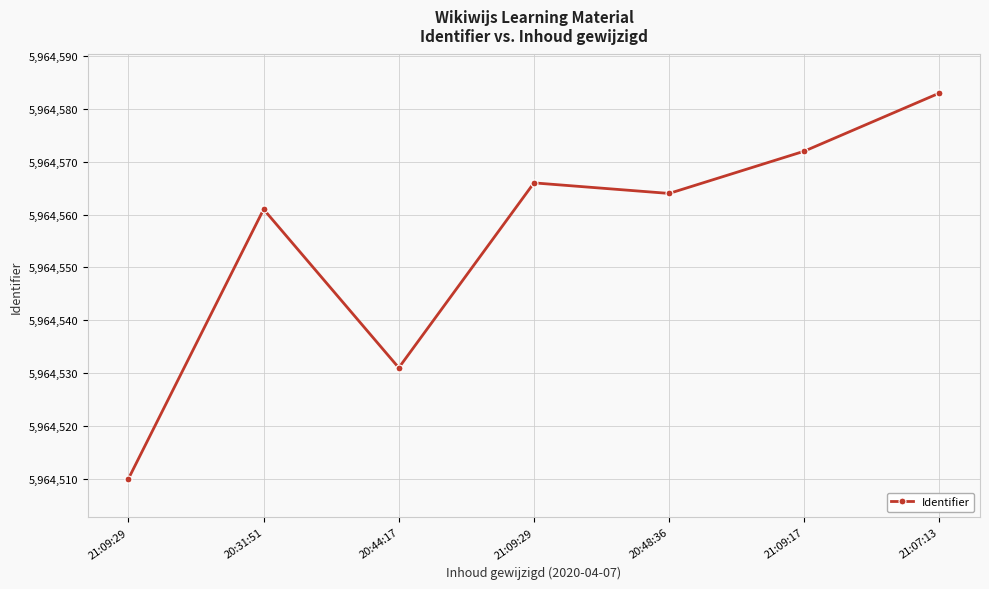

What is the sum of the values at 20:48:36 and 21:09:29?

11929130